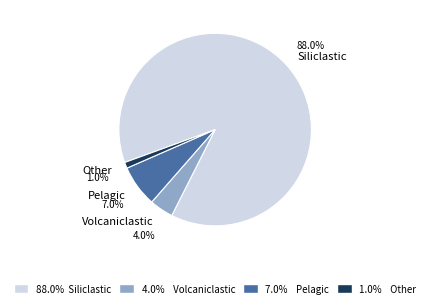

Is it true that Pelagic is 12% of the pie?

False